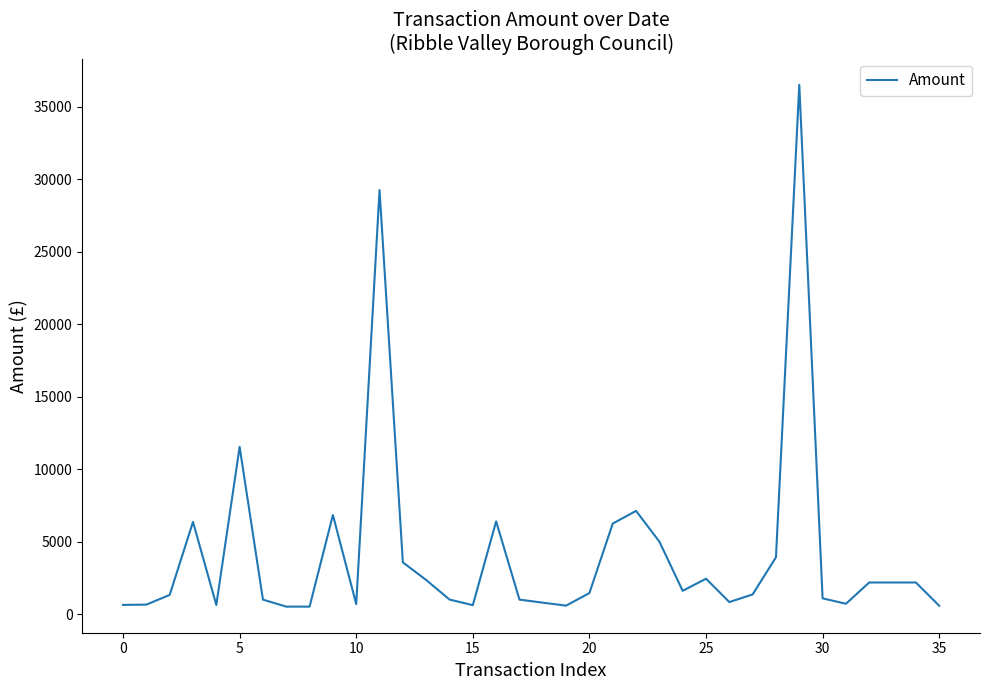

Does the chart have visible grid lines?

No